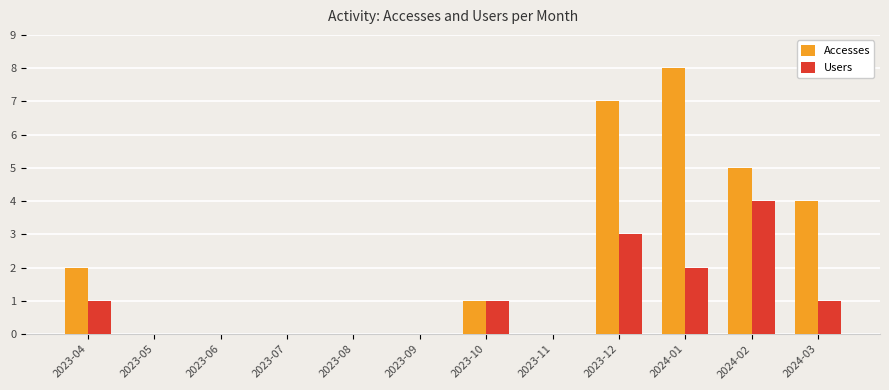

What is the difference between the Users values at 2023-04 and 2023-09?

1